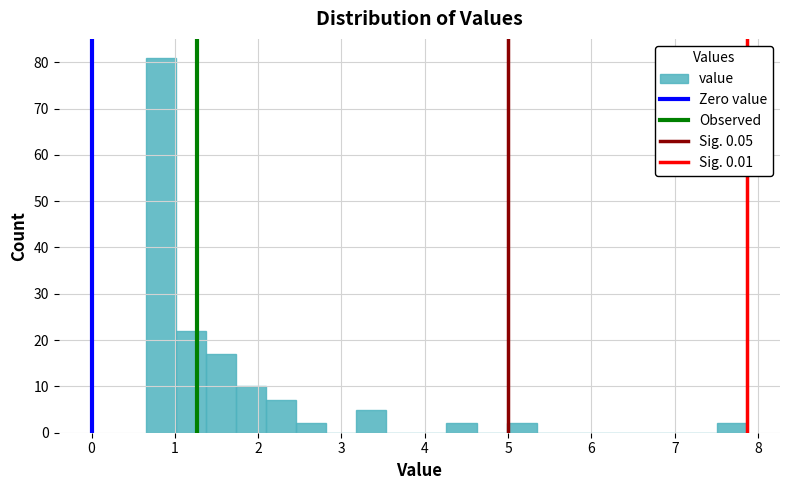

Around what value on the x-axis is the tallest bar? Give the approximate position of its centre, as read against the axis.

0.8